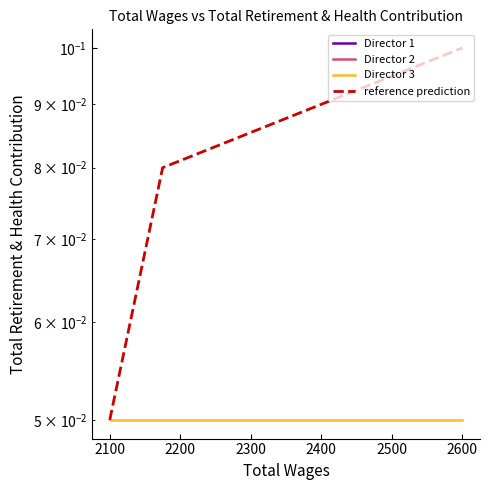

How many lines are shown in the chart?

4